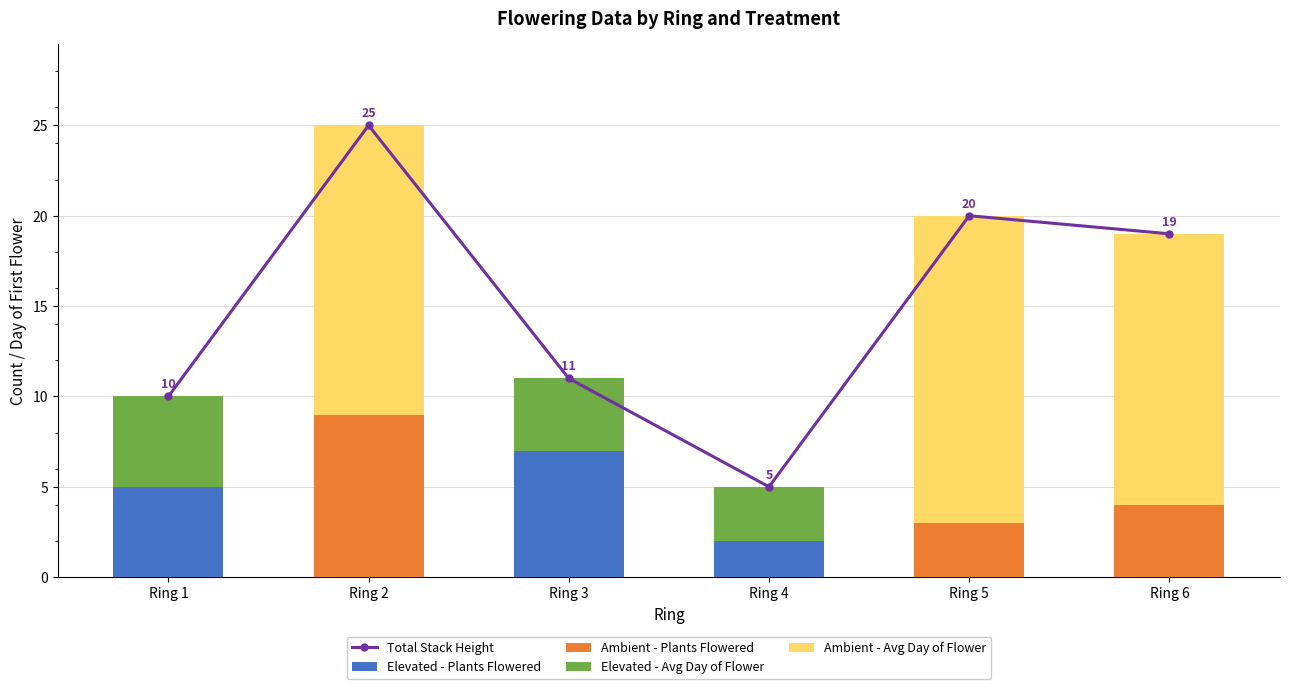

Count the number of categories in the chart.

6